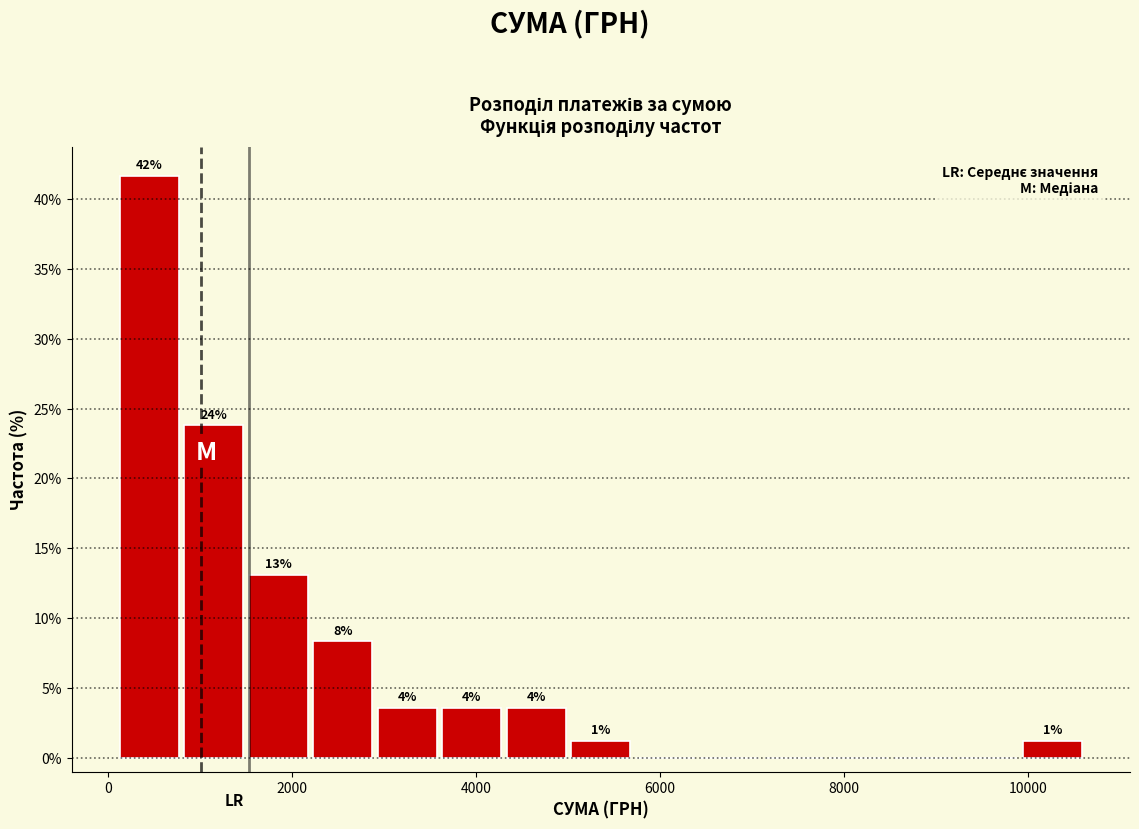

Around what value on the x-axis is the tallest bar? Give the approximate position of its centre, as read against the axis.

400